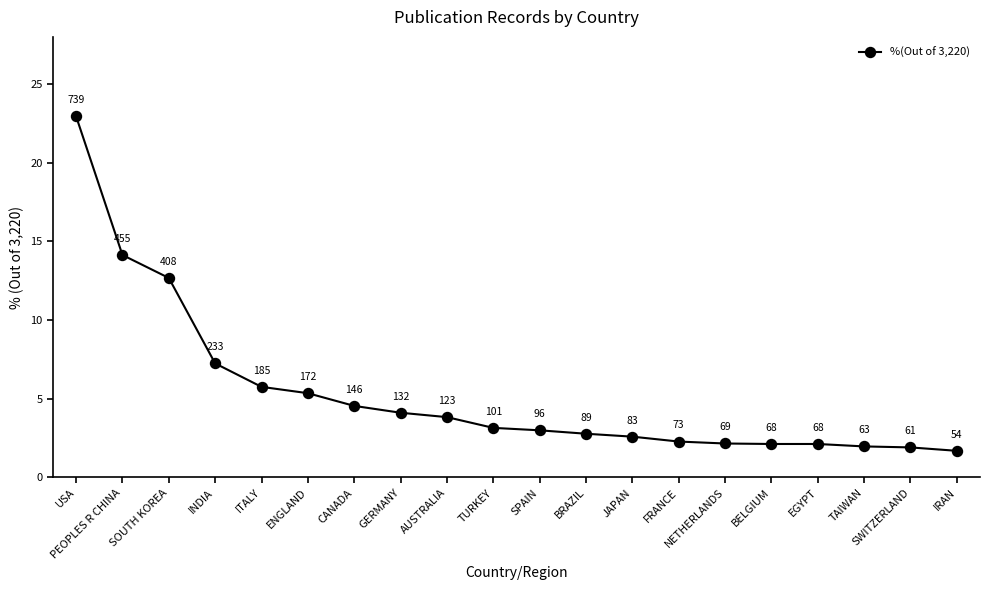

What value does the data have at INDIA?

7.2